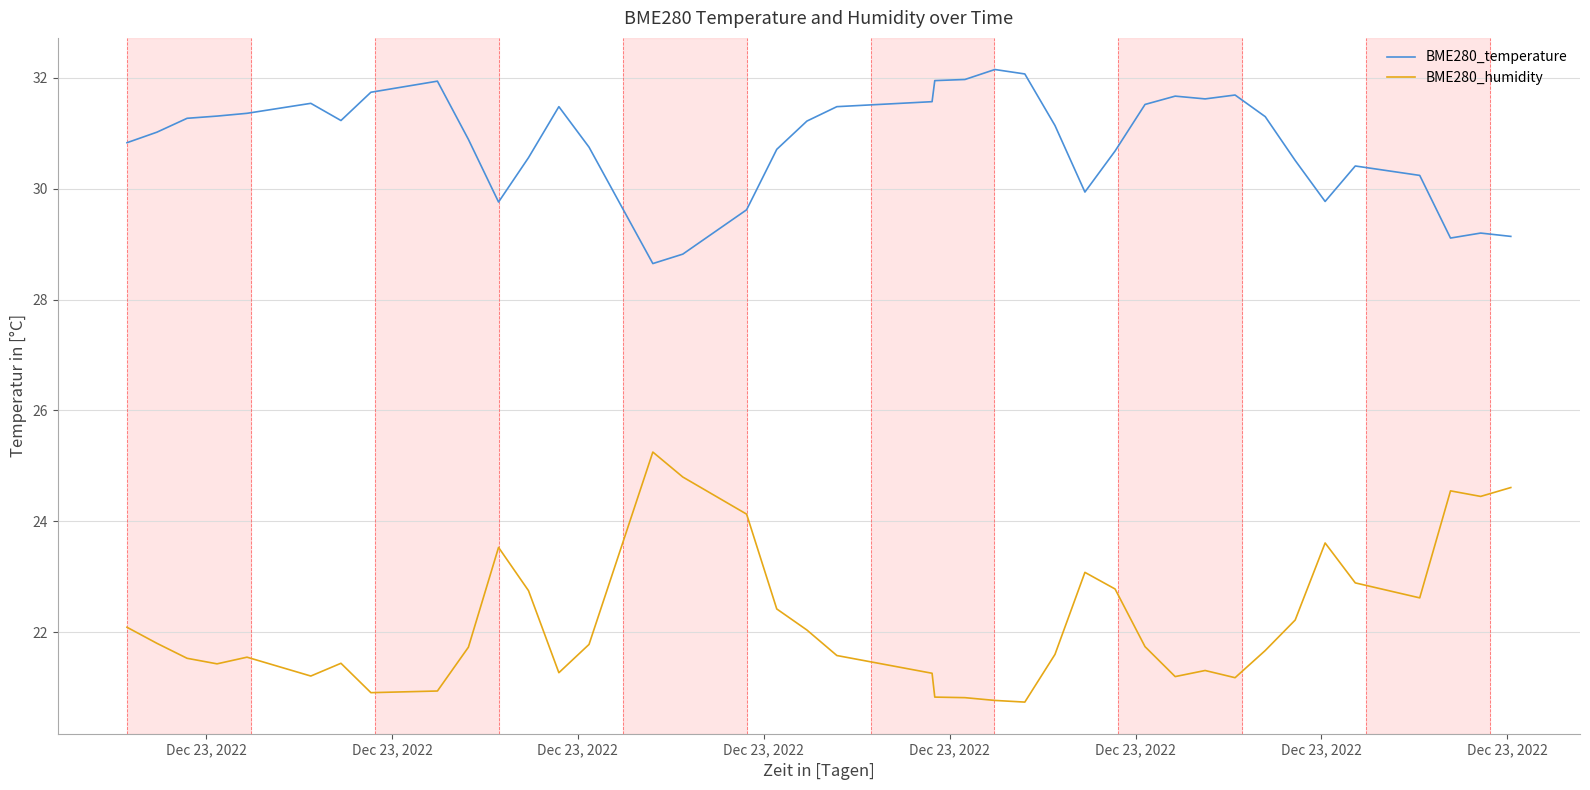

Which series has the largest total across all categories?

BME280_temperature